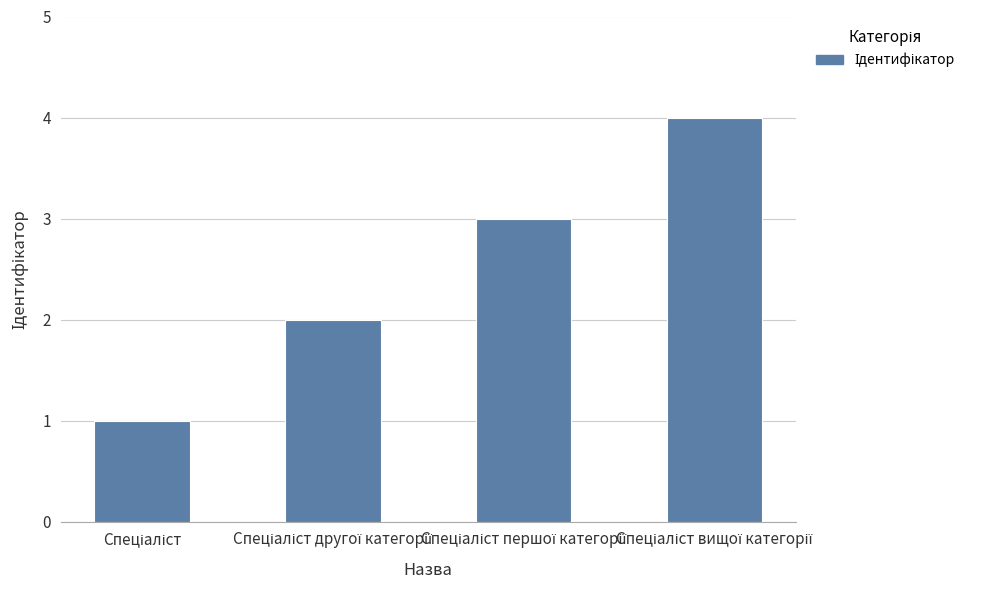

Reading left to right, what are all the values shown in this chart?

1	2	3	4